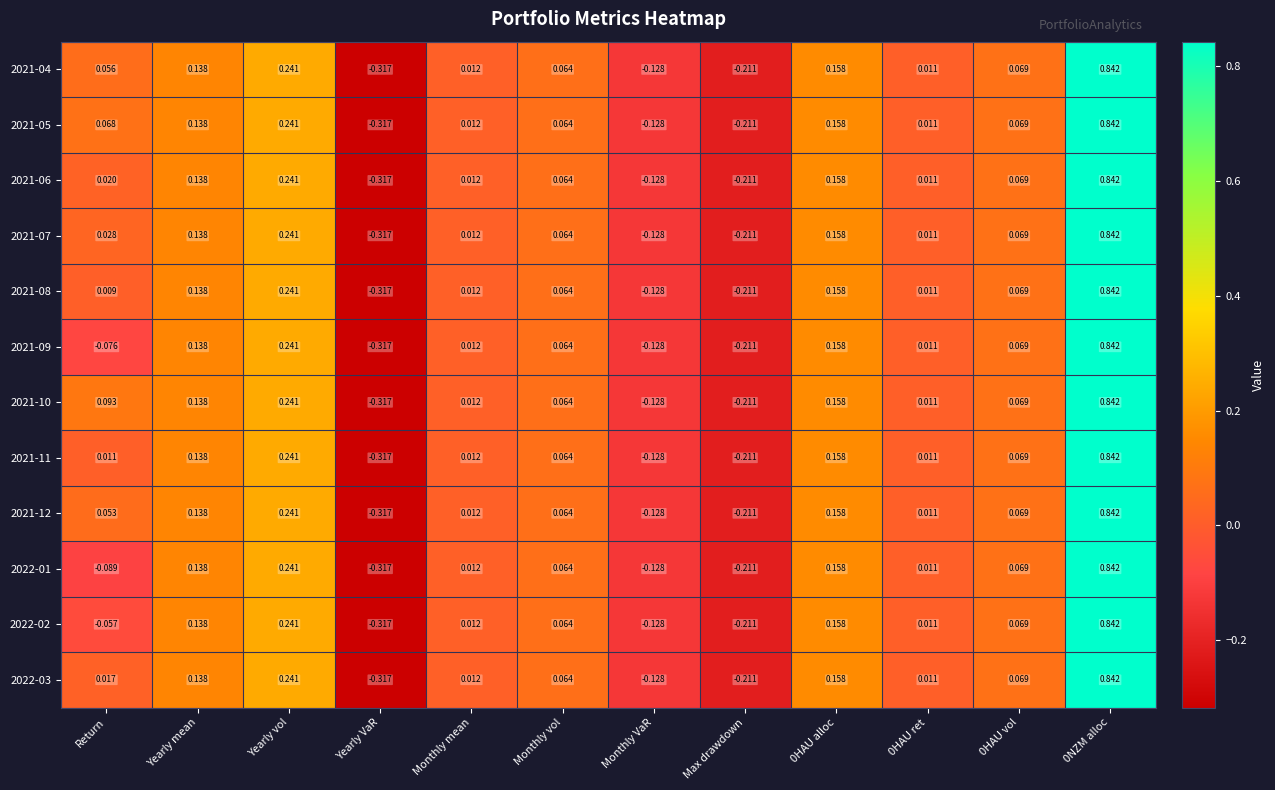

Which category has the lowest value across all series?

Yearly VaR